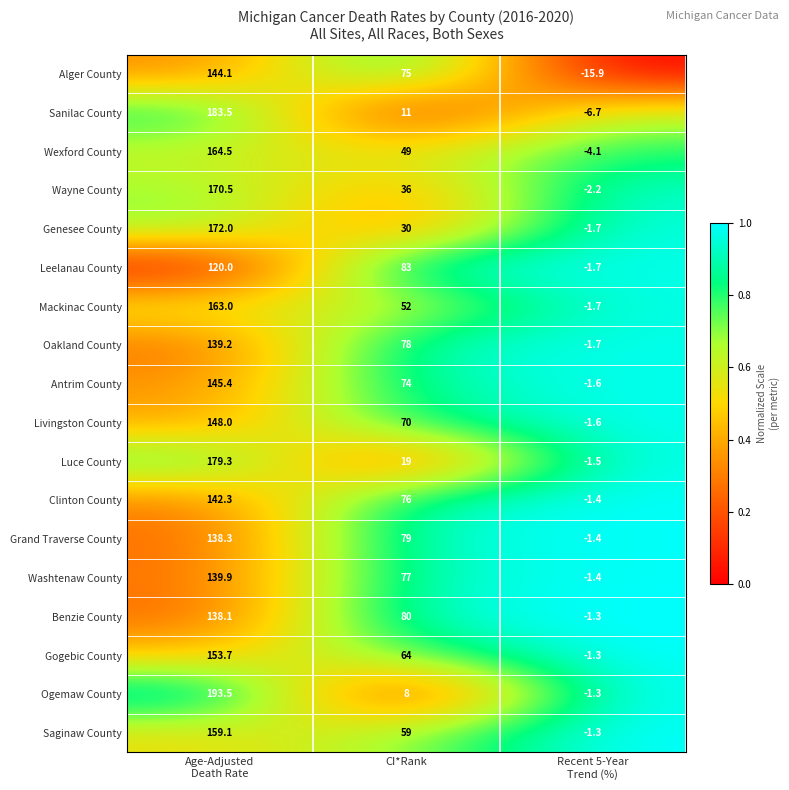

At how many categories does at least one series exceed 0?

2